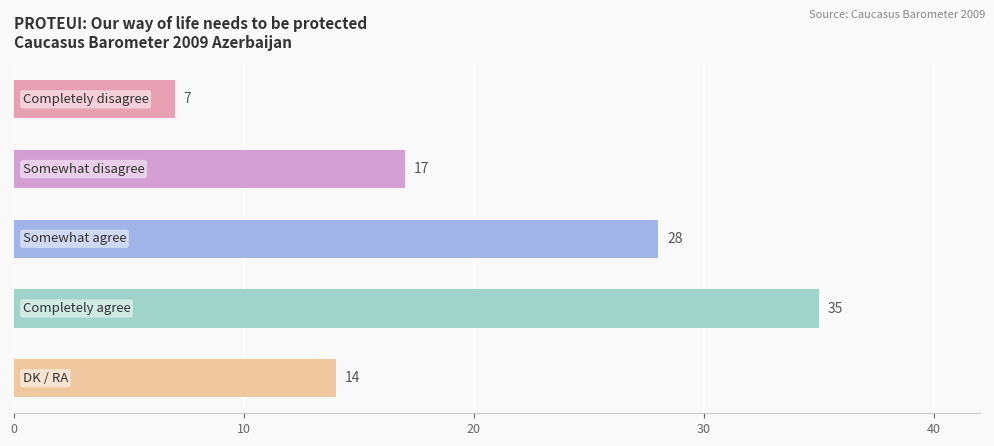

What is the difference between the maximum and minimum values?

28